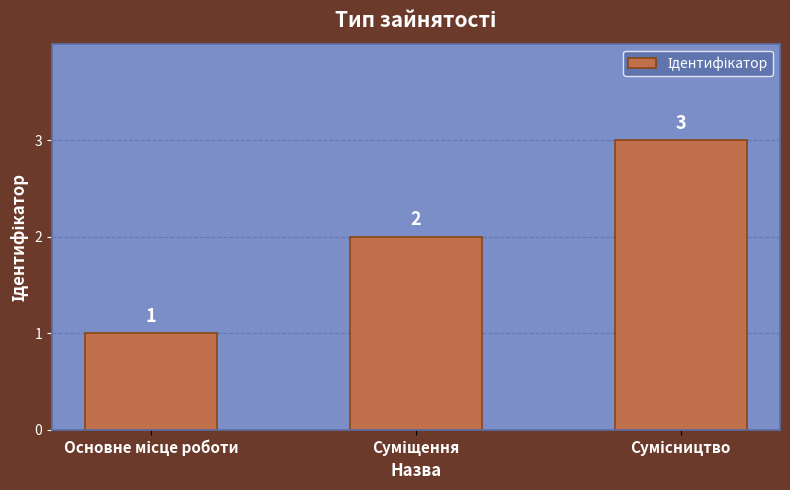

Count the values in the range 1 to 3.

3